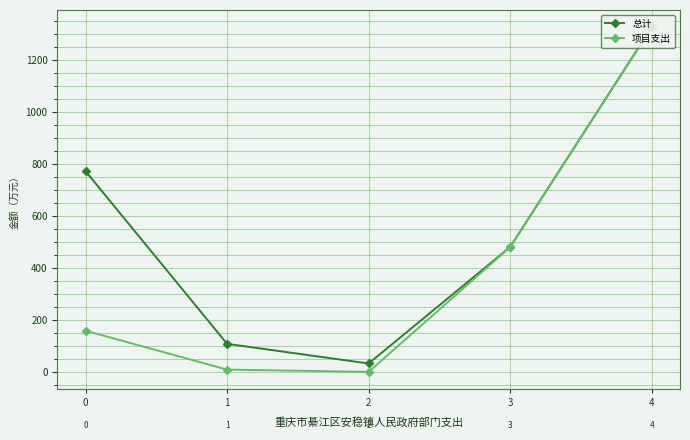

What are all the series names shown in the legend?

总计, 项目支出